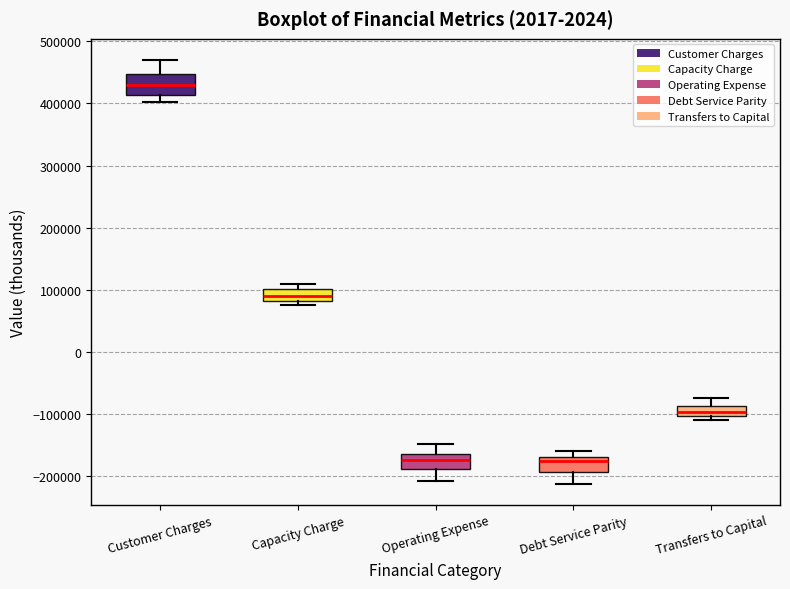

Where does the upper whisker of the box for Operating Expense end on the y-axis? The values are not printed on the chart, so give them approximately, as read against the axis.

-150000